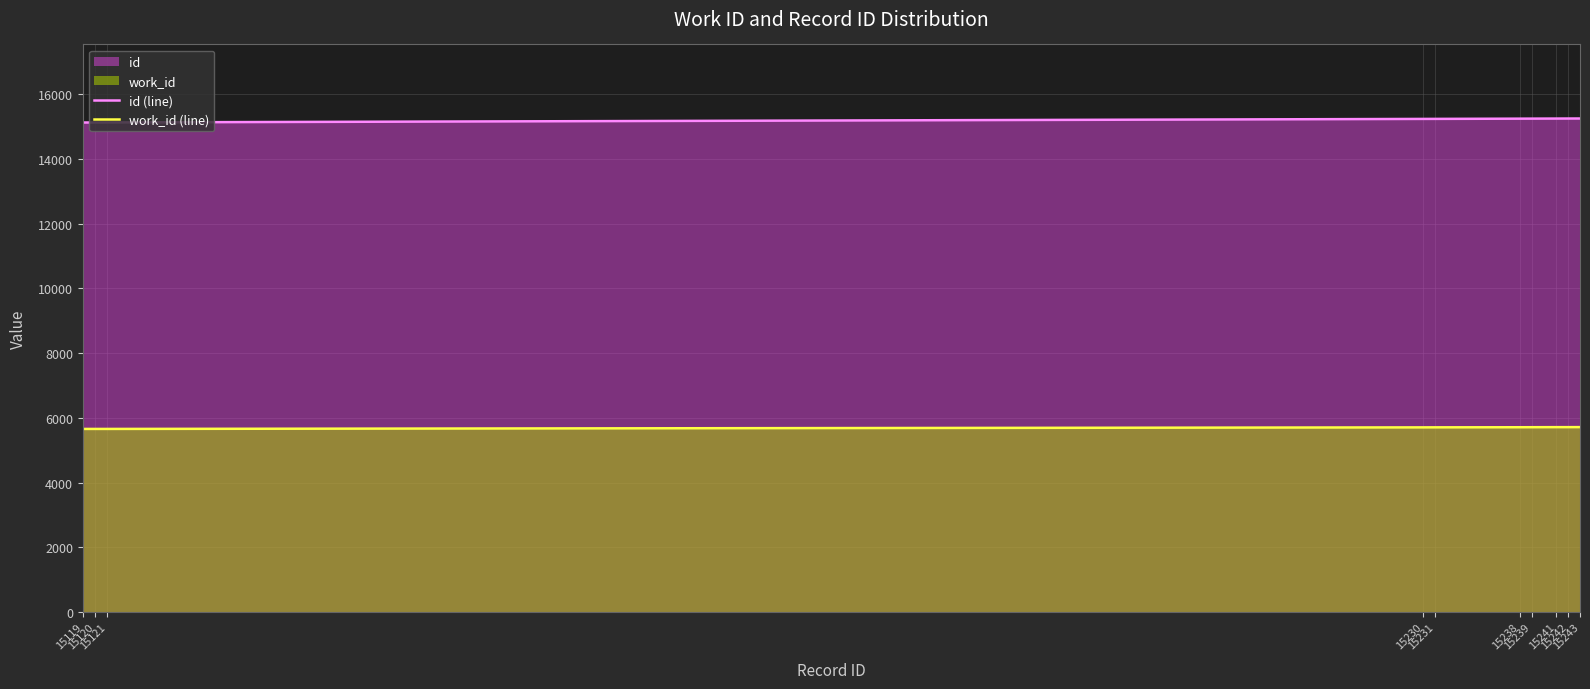

Which series has the largest range (max minus min)?

id (line)